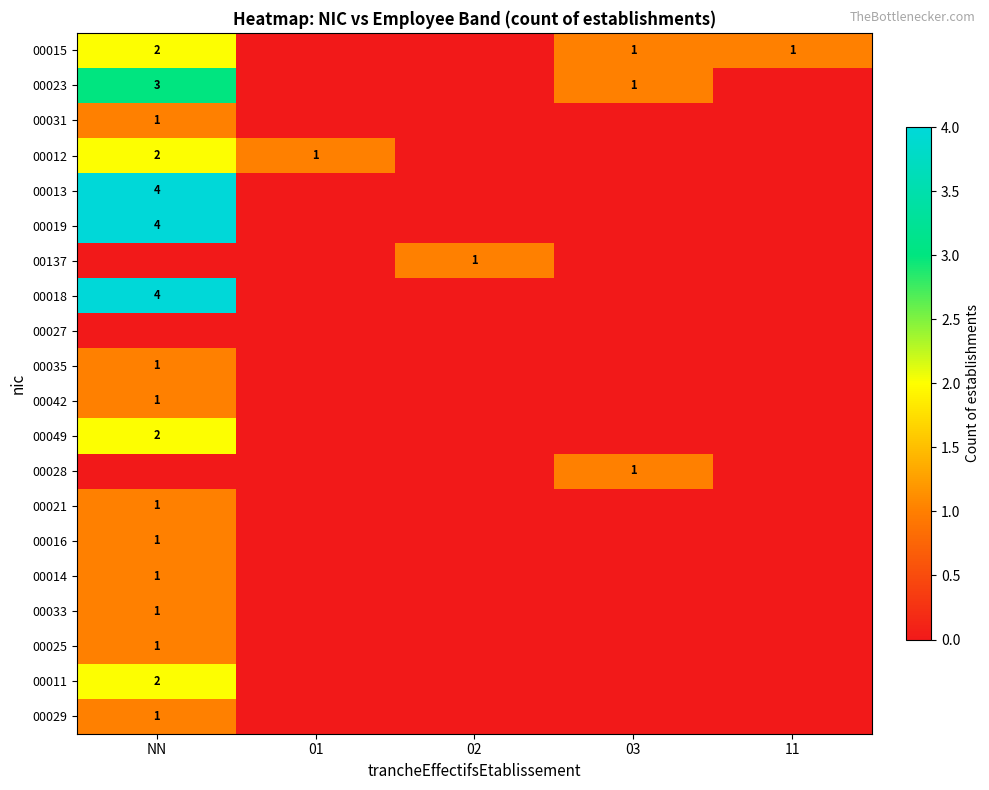

The 00014 series shows 1 at NN. True or false?

True